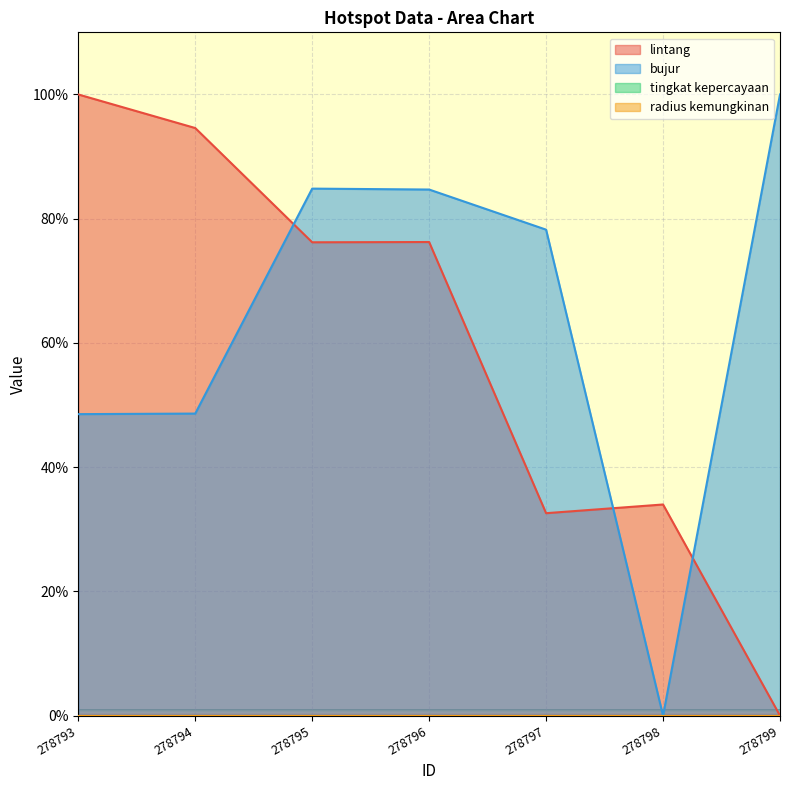

What is the sum of the lintang values at 278797 and 278794?

127.2